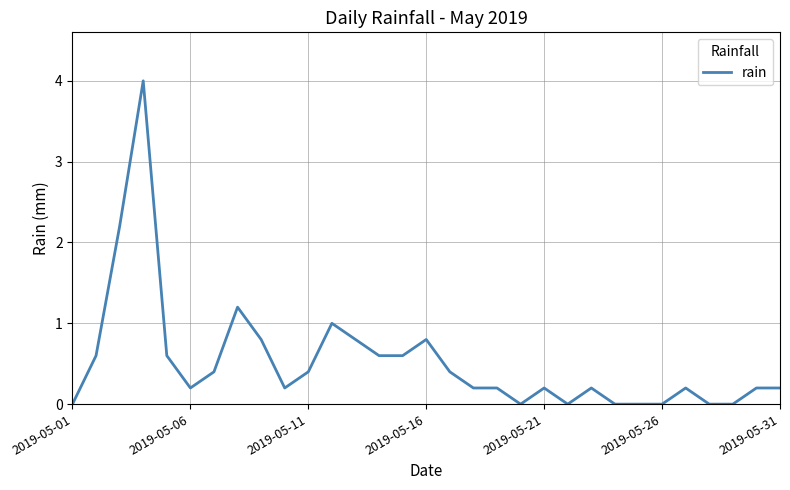

What is the maximum value shown in the chart?

4.0